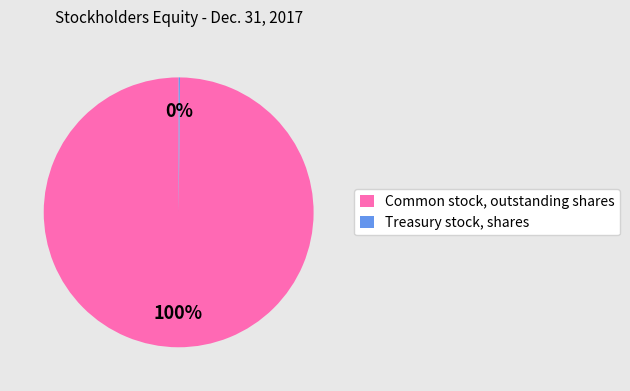

To the nearest percent, what is the average slice percentage?

50%